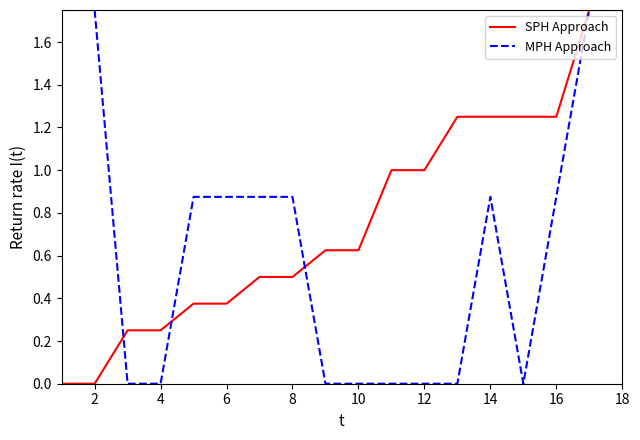

List the series in order of their overall mean, lowest first.

MPH Approach, SPH Approach